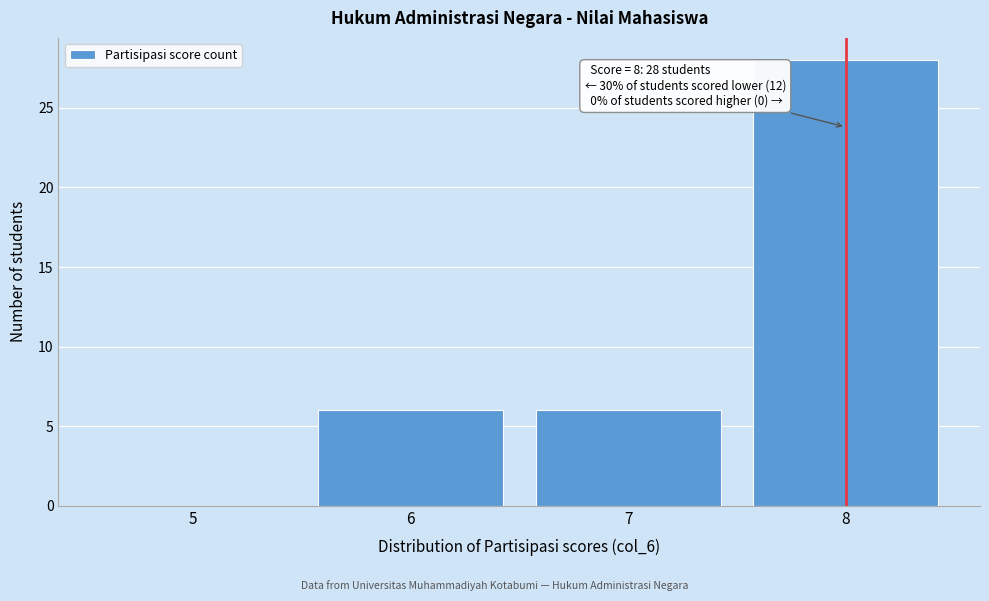

Reading right to left, list all the values displayed in this chart.

8=28	7=6	6=6	5=0